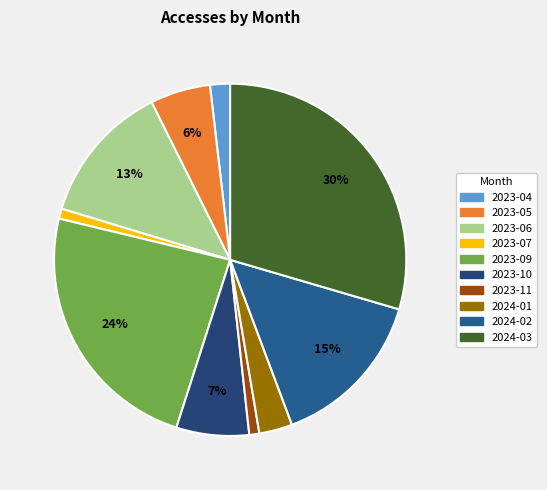

Between 2023-10 and 2023-07, which is larger?

2023-10